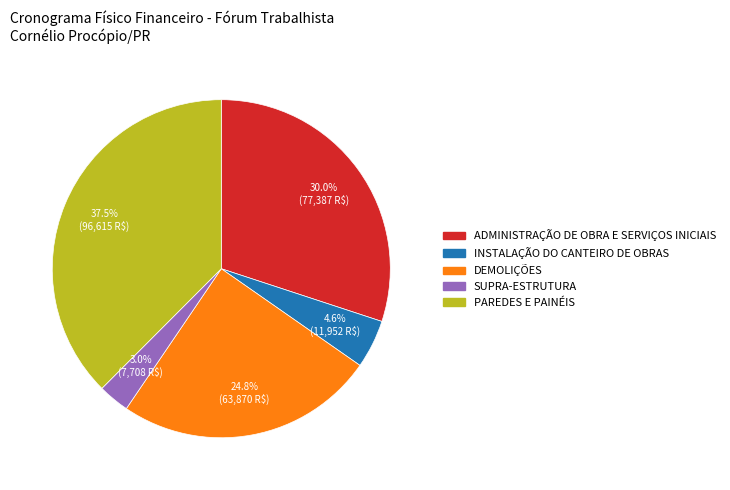

The ADMINISTRAÇÃO DE OBRA E SERVIÇOS INICIAIS slice represents 37% of the pie. True or false?

False